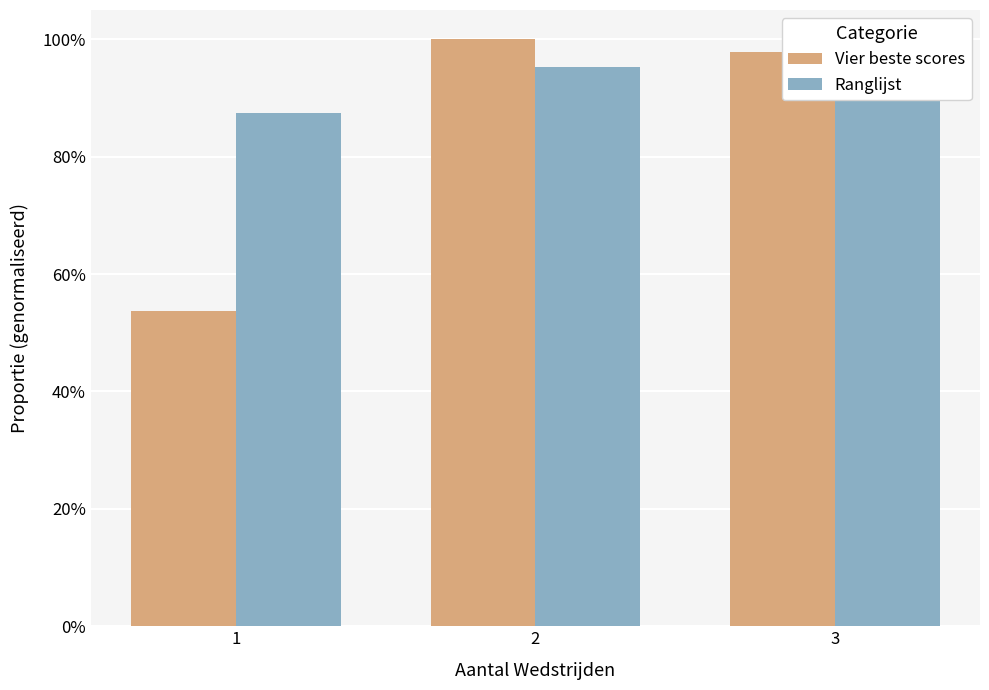

What is the difference between the Ranglijst values at 3 and 1?

0.1